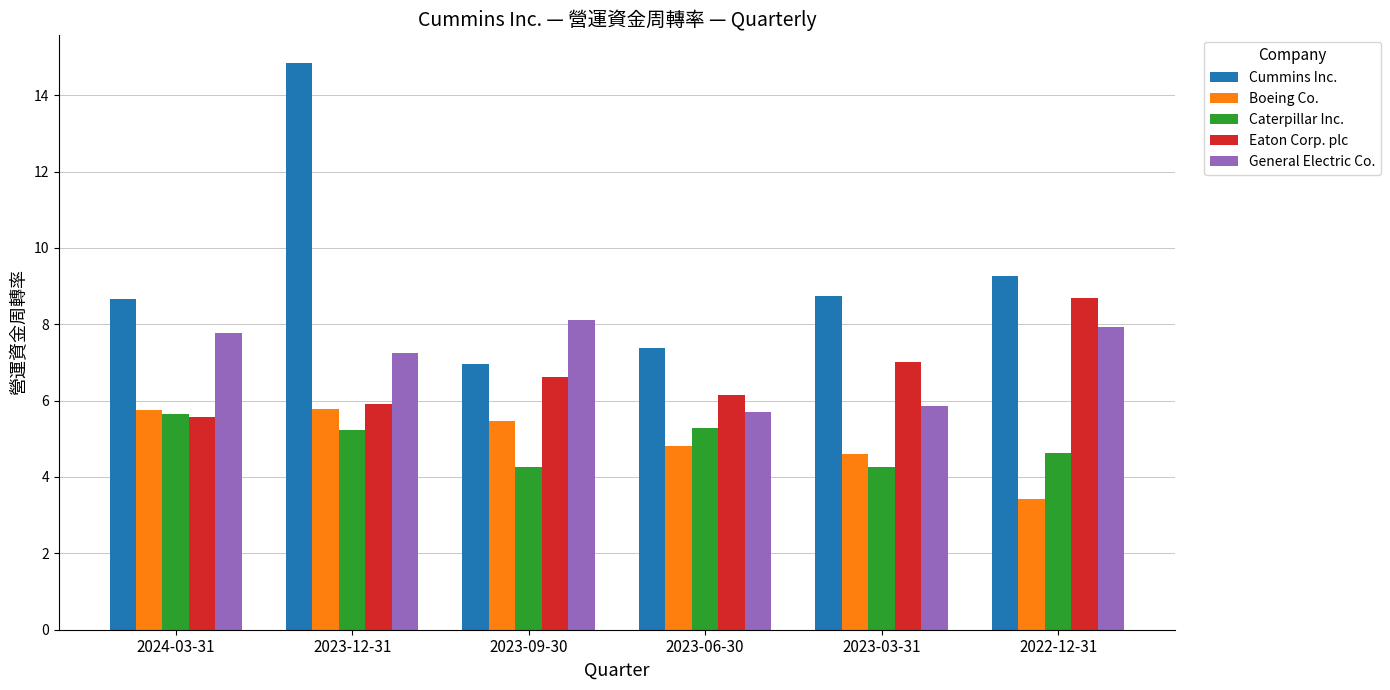

Which series has the largest range (max minus min)?

Cummins Inc.